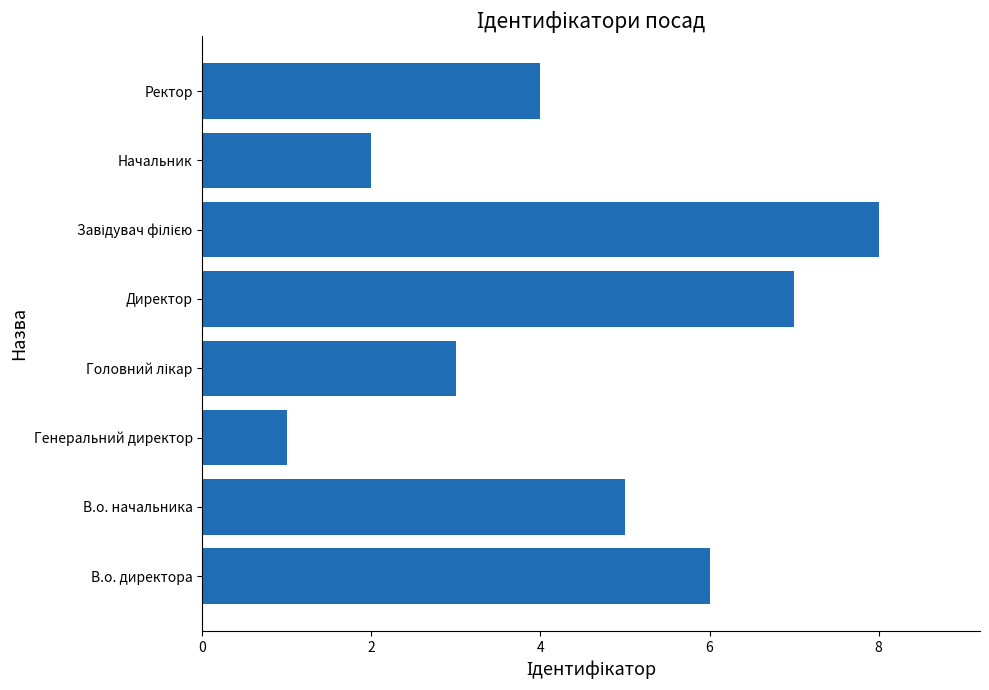

Where is the data nearest to the value 4?

Ректор